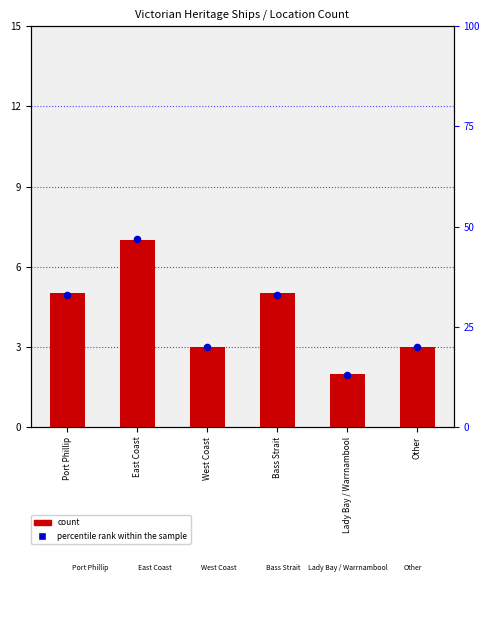

Which series has the largest total across all categories?

percentile rank within the sample